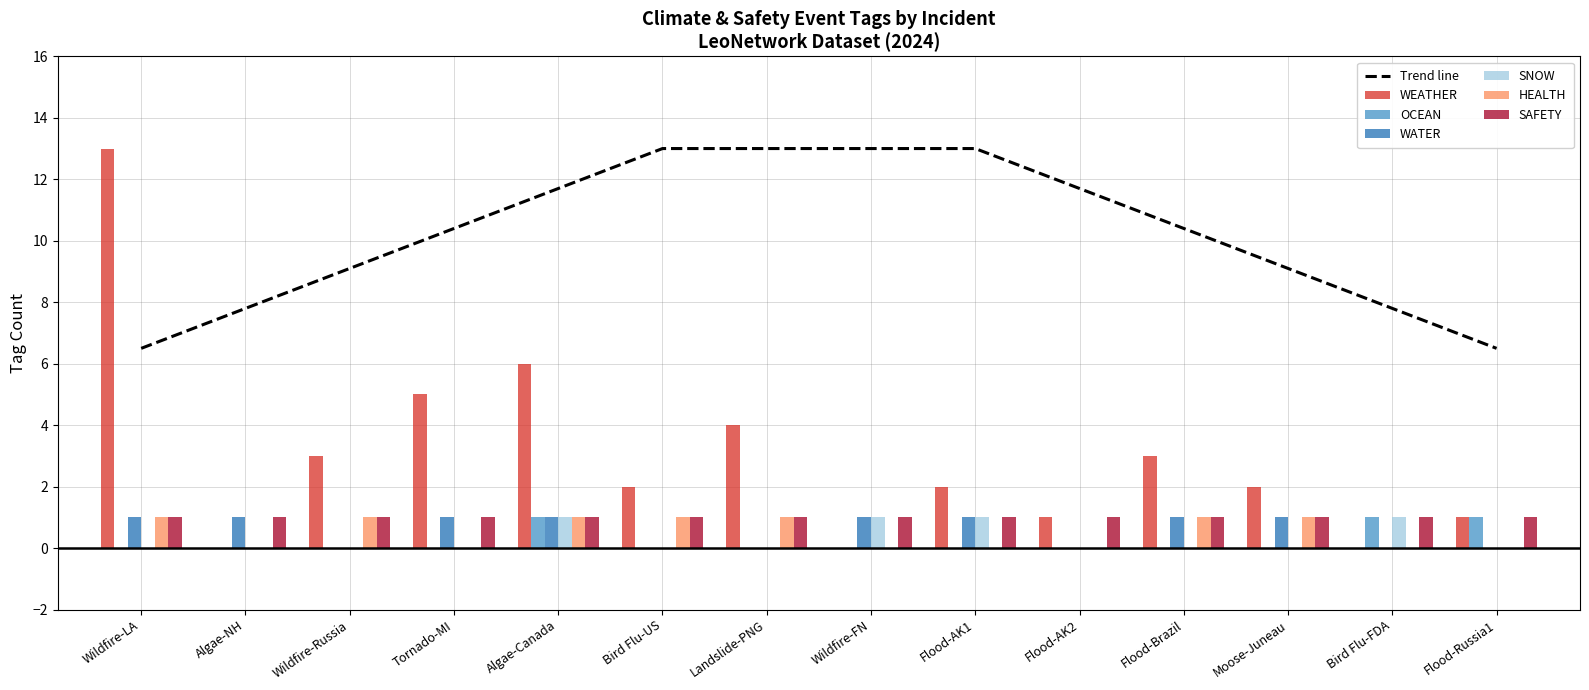

What is the sum of the WEATHER values at Wildfire-FN and Flood-Brazil?

3